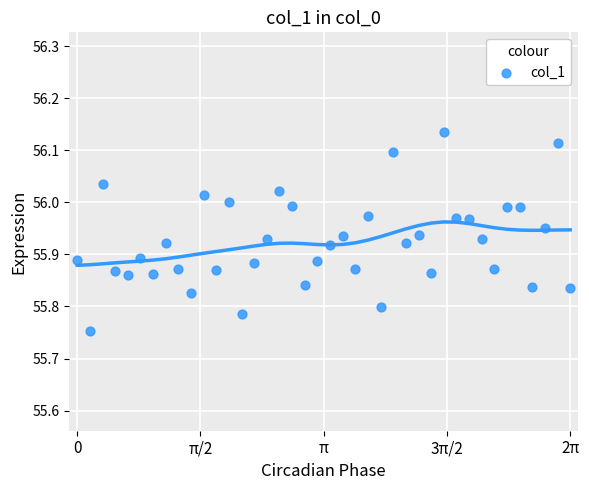

What is the range of X values (max minus min)?

6.3